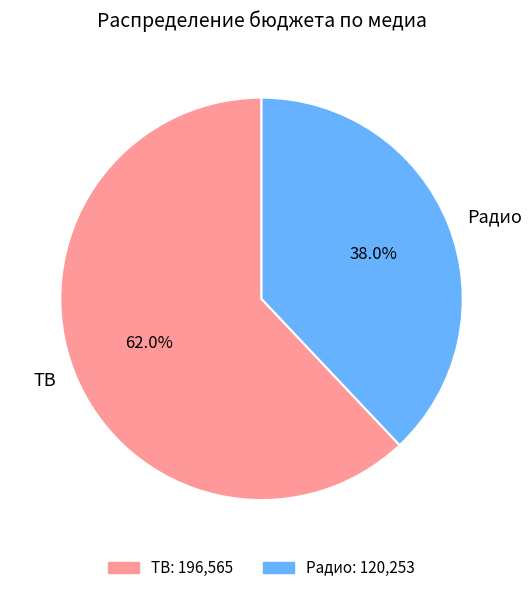

What is the largest slice in the pie chart?

ТВ